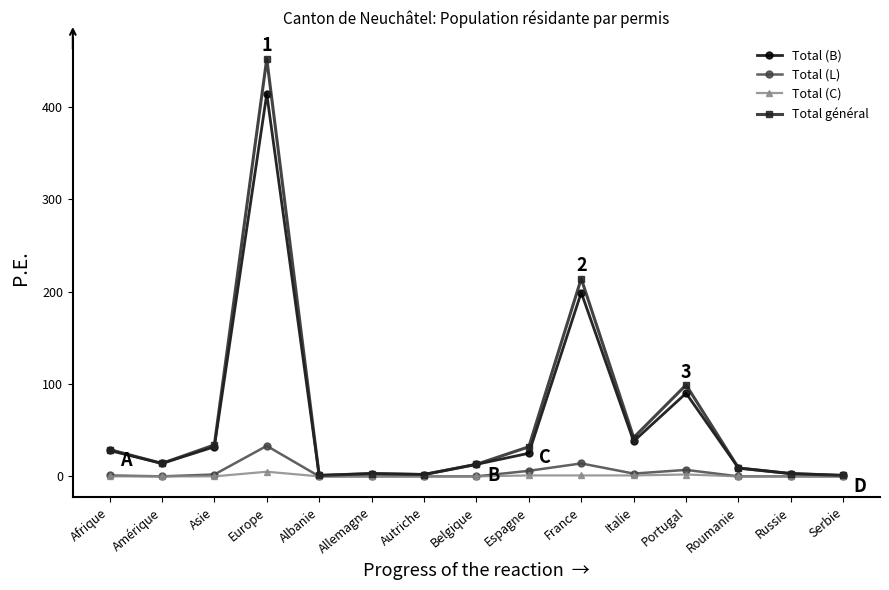

The value of Total (L) at Belgique is 15. True or false?

False